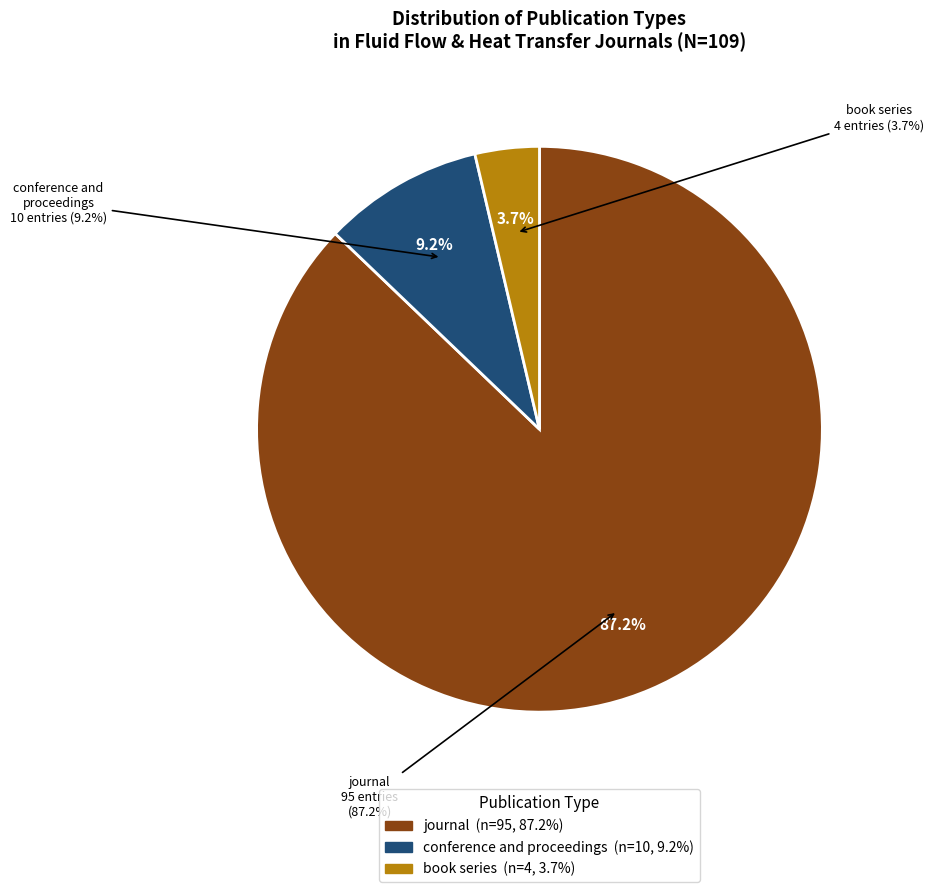

Combined, do book series and journal account for over 50%?

Yes